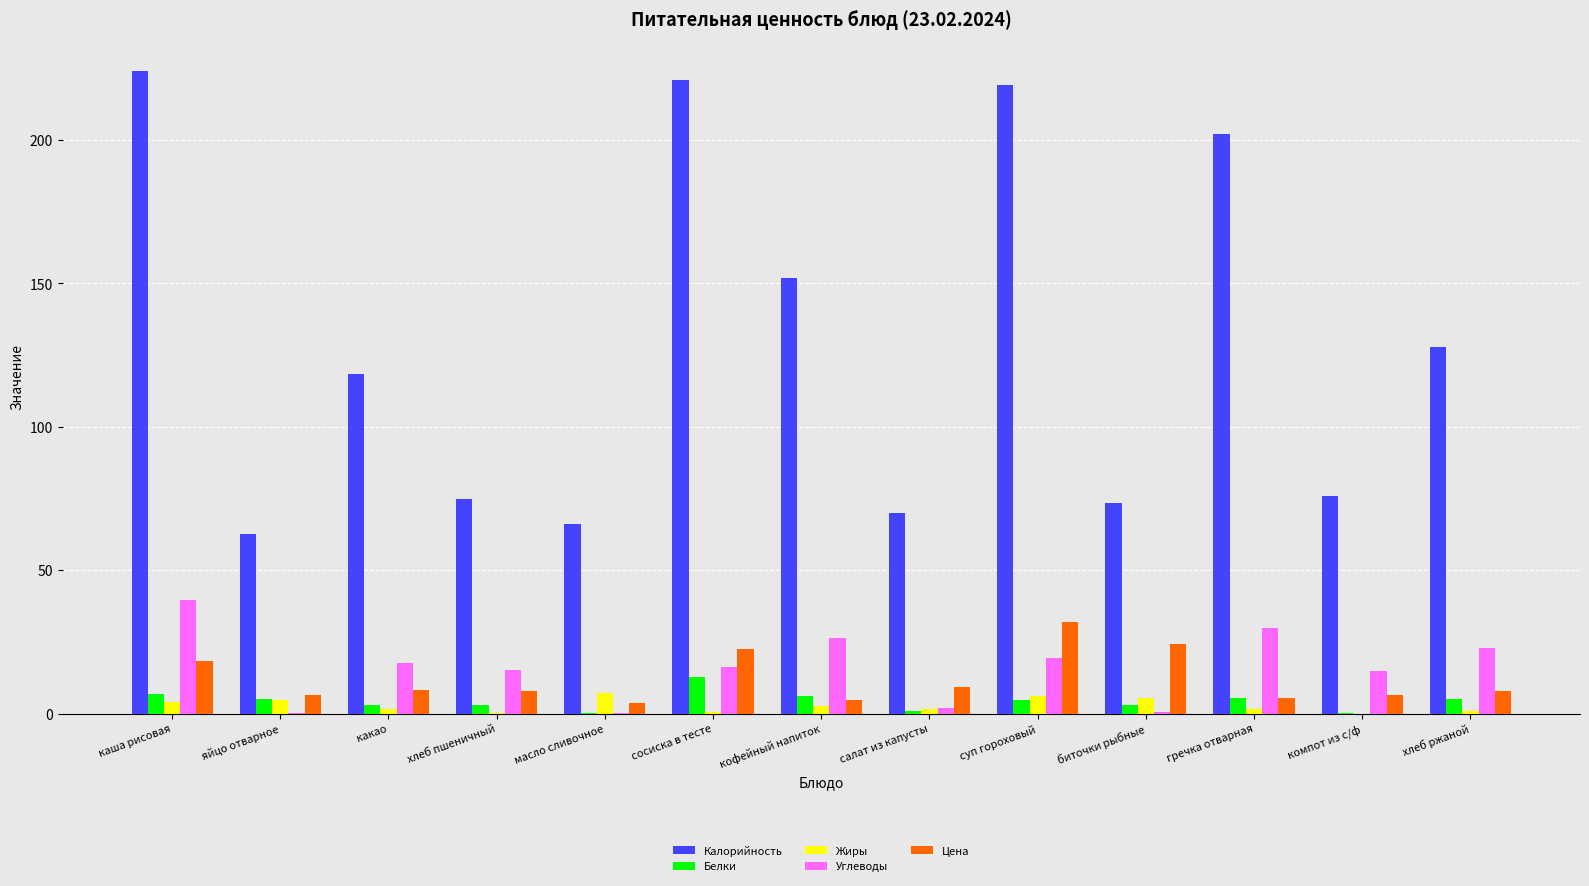

Does the chart contain stacked bars?

No